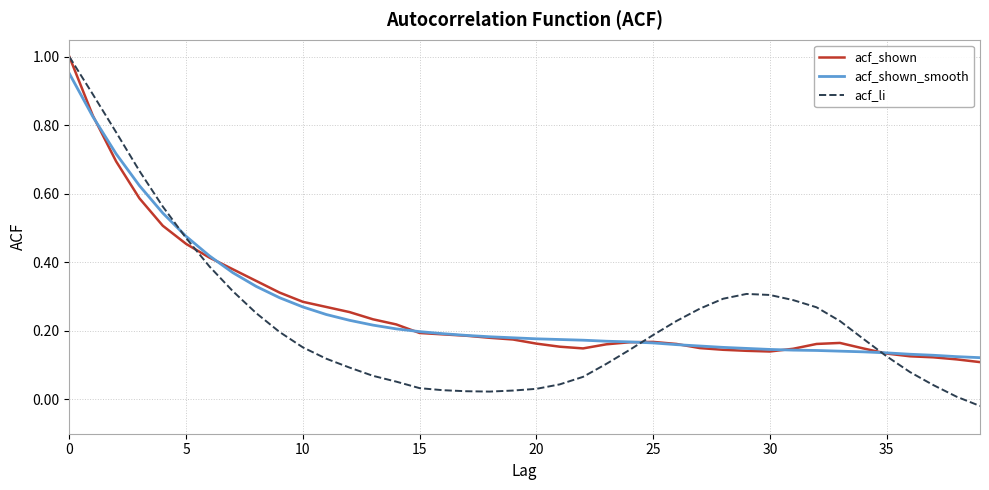

How many values in the acf_li series are below 0?

1